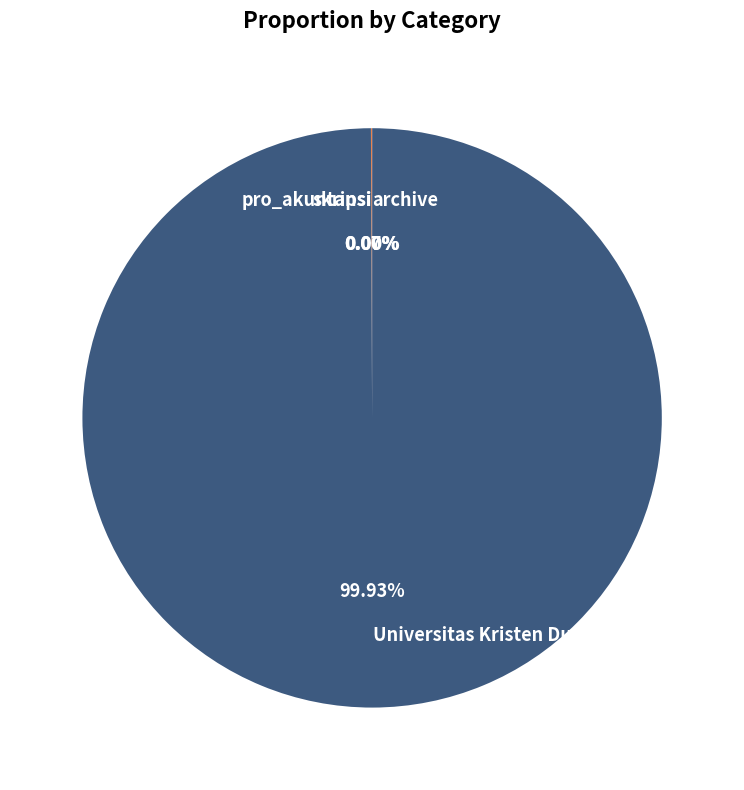

Which slice represents more than half of the pie?

Universitas Kristen Duta Wacana